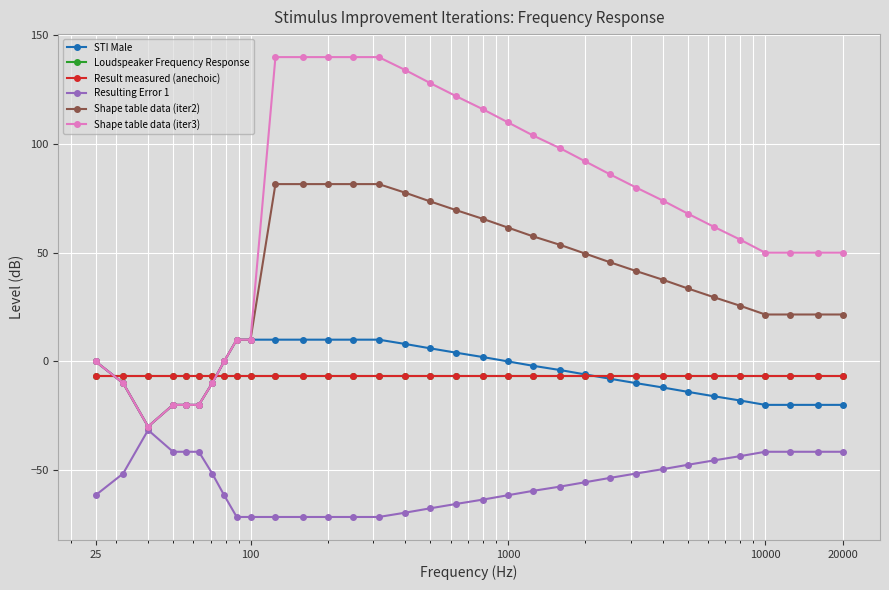

Does the chart have visible grid lines?

Yes